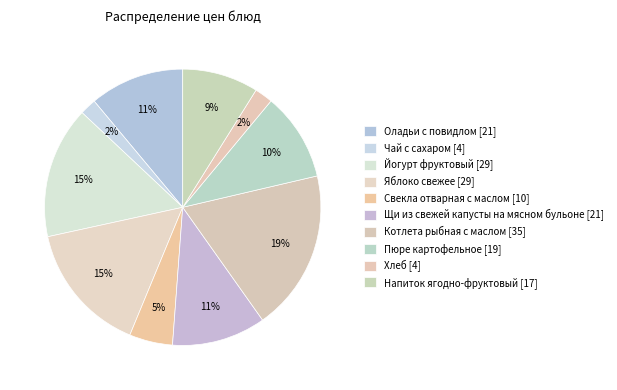

What is the change in value from Оладьи с повидлом to Чай с сахаром?

-17.2